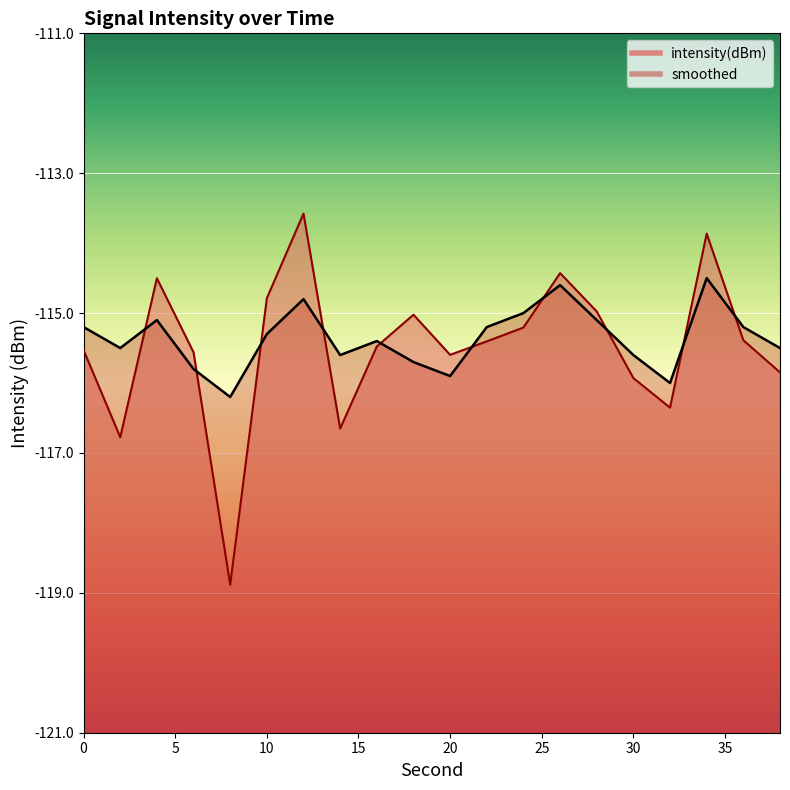

Which category has the lowest value in the intensity(dBm) series?

8